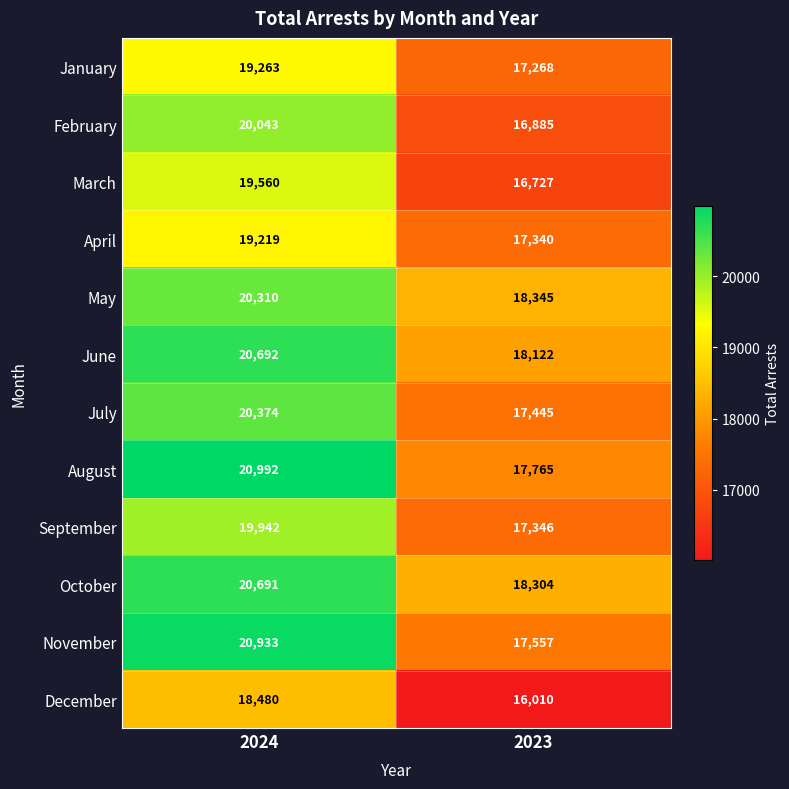

What is the difference between the maximum and minimum values in the March series?

2833